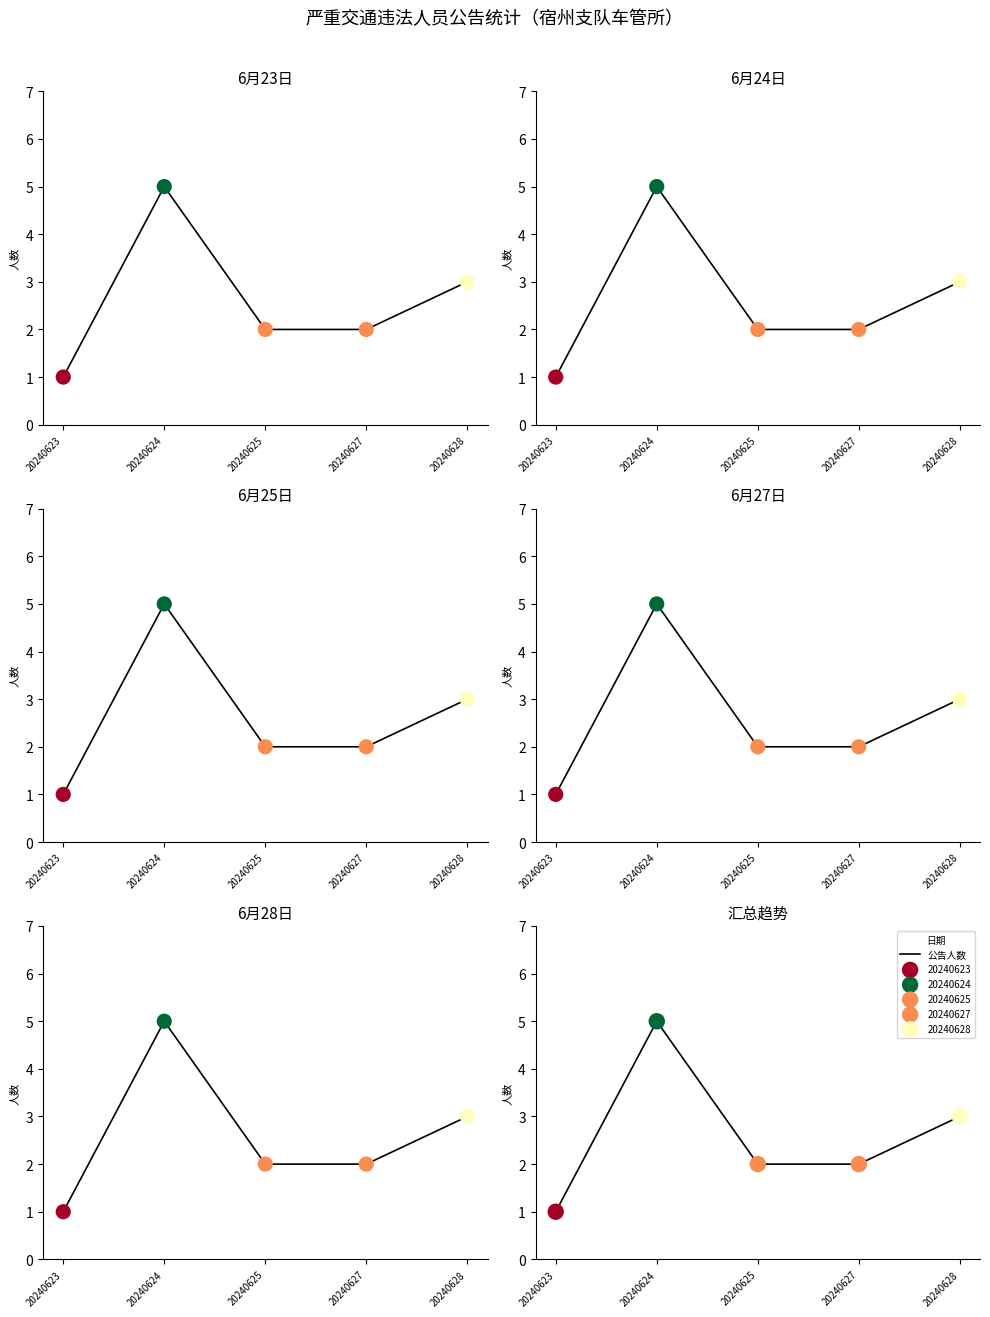

Approximately how many times larger is the value at 20240624 compared to 20240628?

1.7